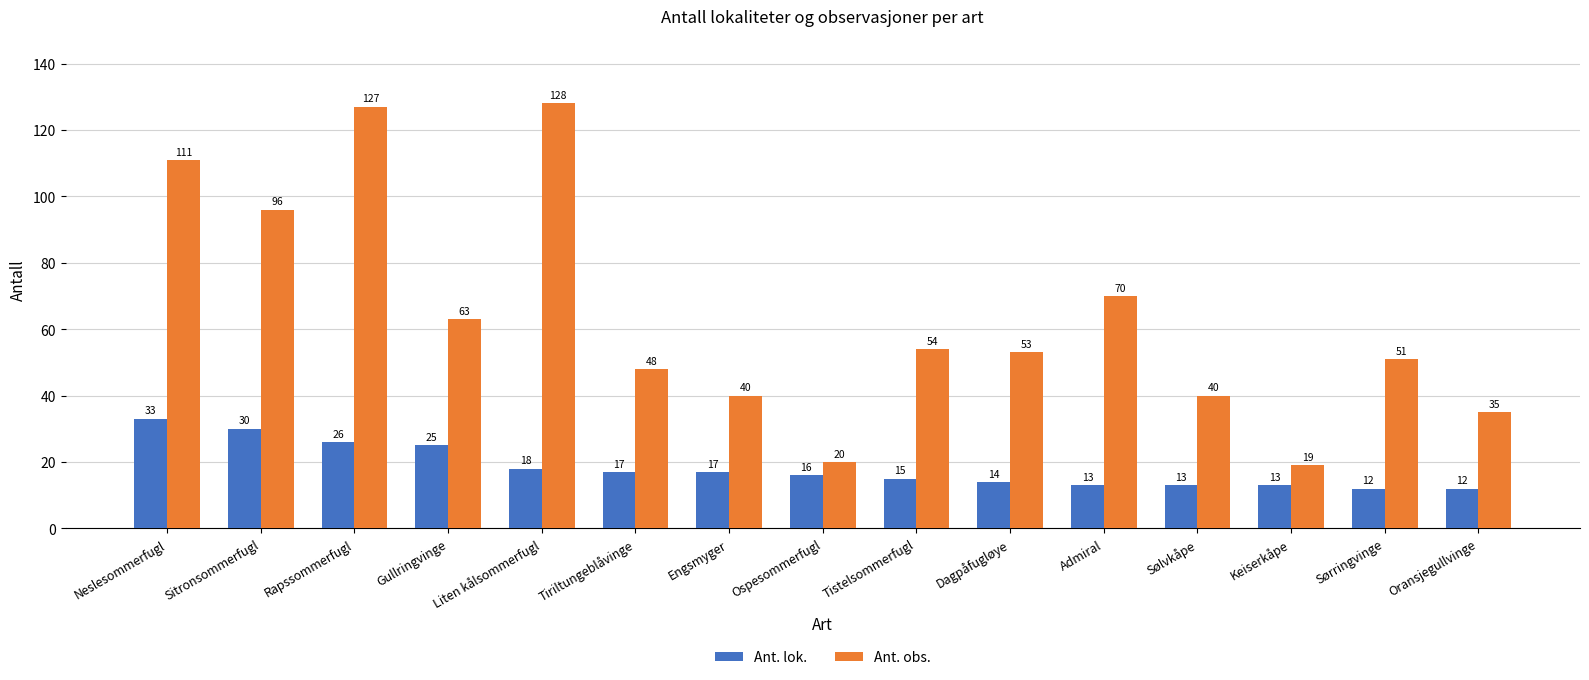

Rank the series by their maximum value, from lowest to highest.

Ant. lok., Ant. obs.